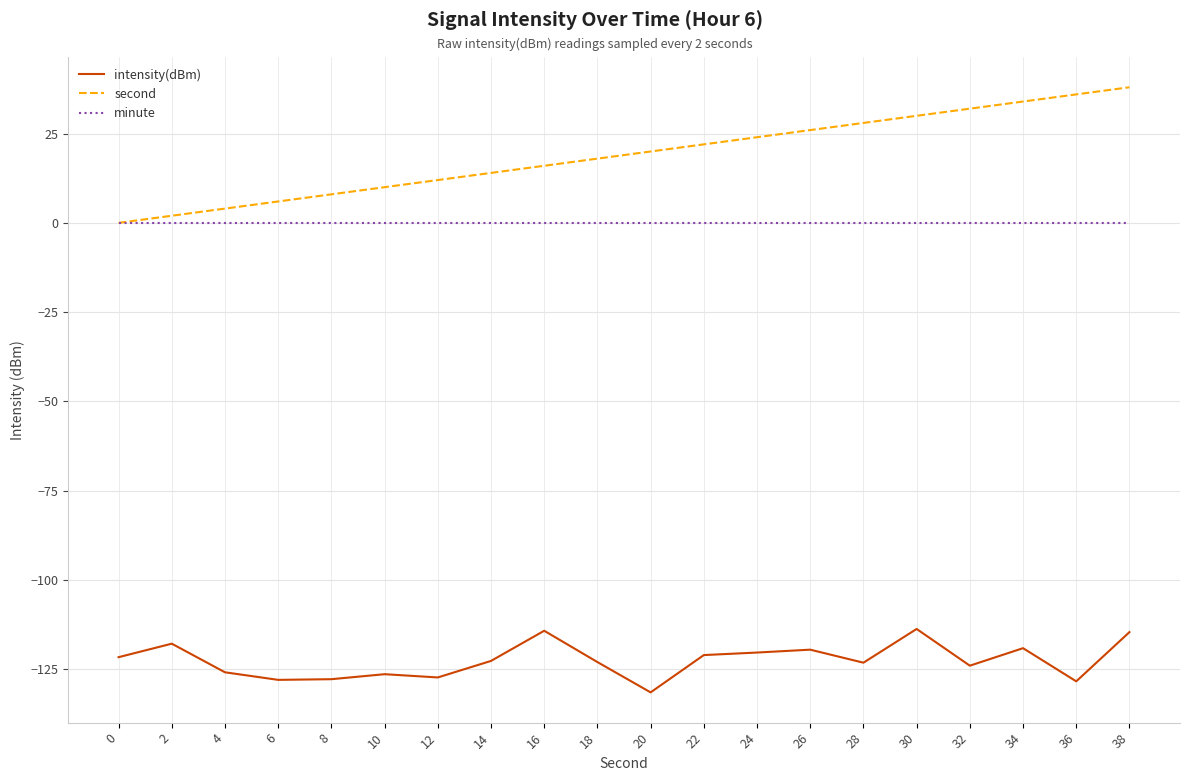

Which series has the widest spread of values?

second